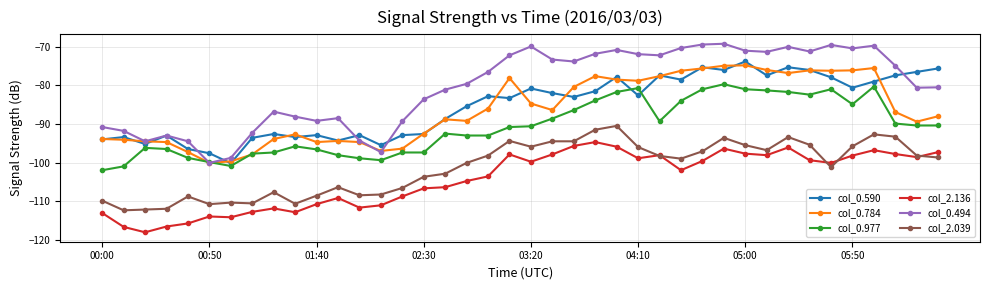

True or false: col_0.494 and col_2.039 cross at least once.

False